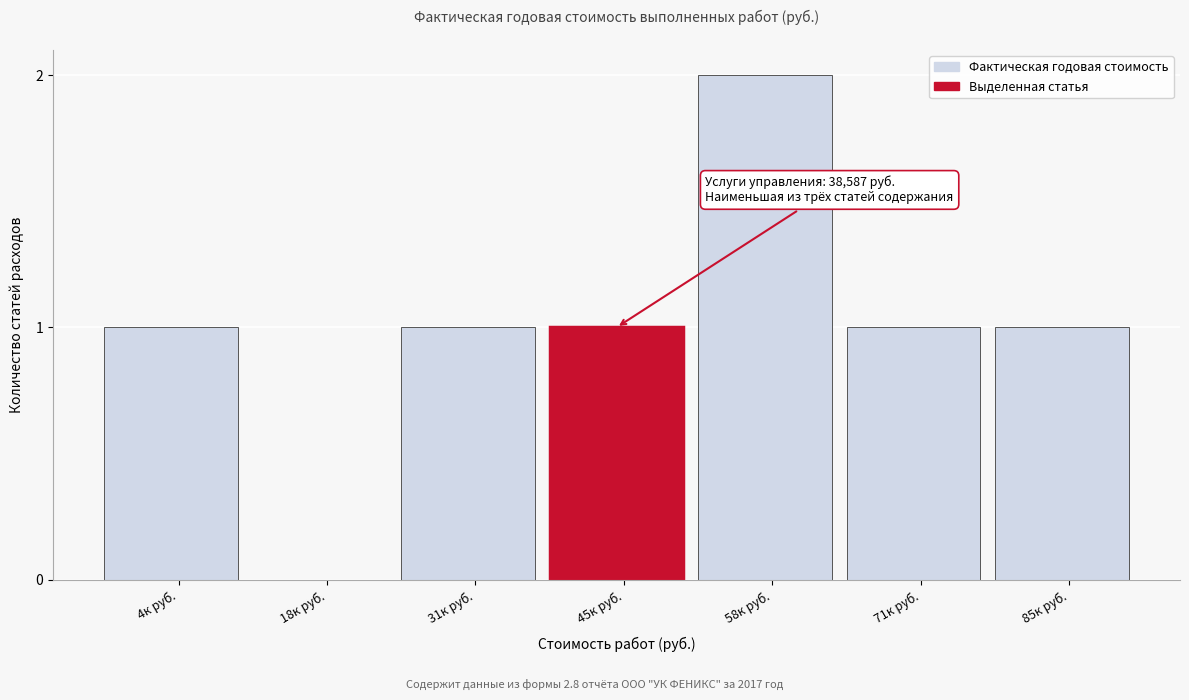

Reading right to left, transcribe all the data shown in this chart.

85к руб.=1	71к руб.=1	58к руб.=2	45к руб.=1	31к руб.=1	18к руб.=0	4к руб.=1